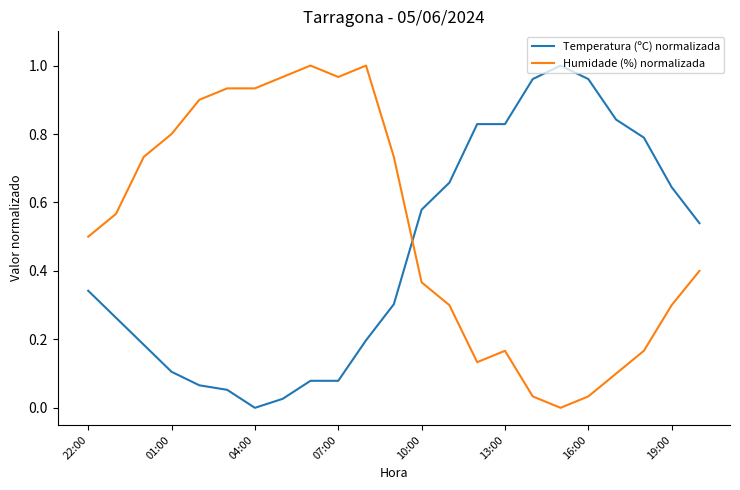

True or false: Temperatura (ºC) normalizada and Humidade (%) normalizada cross at least once.

True